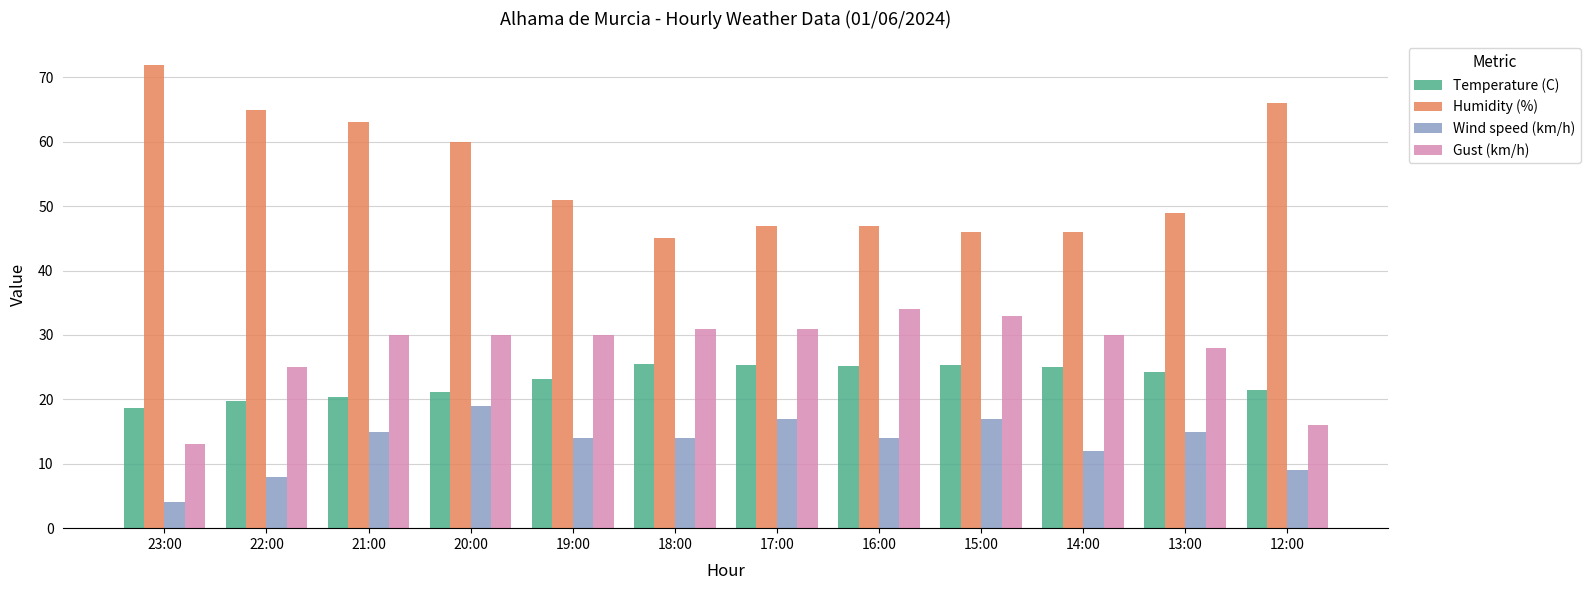

What is the difference between the maximum and second lowest values in the Humidity (%) series?

26.0